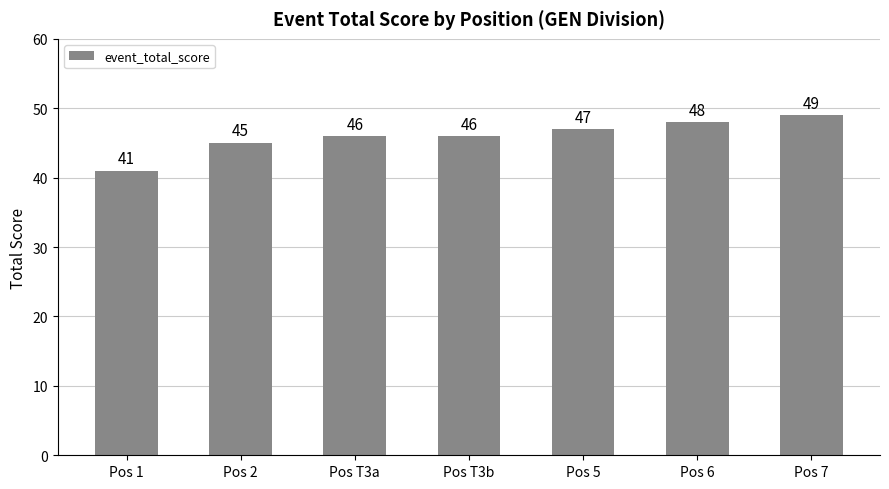

What is the sum of all values?

322